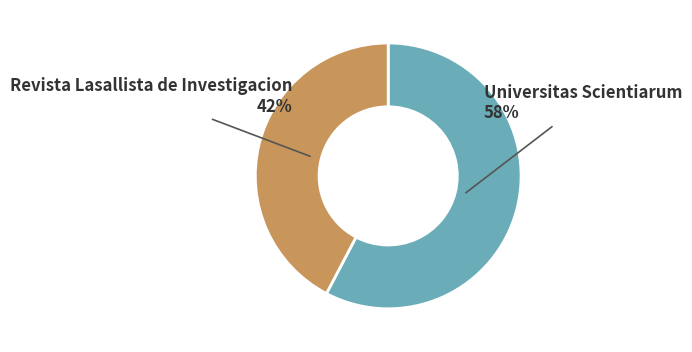

Does any single category account for the majority?

Yes